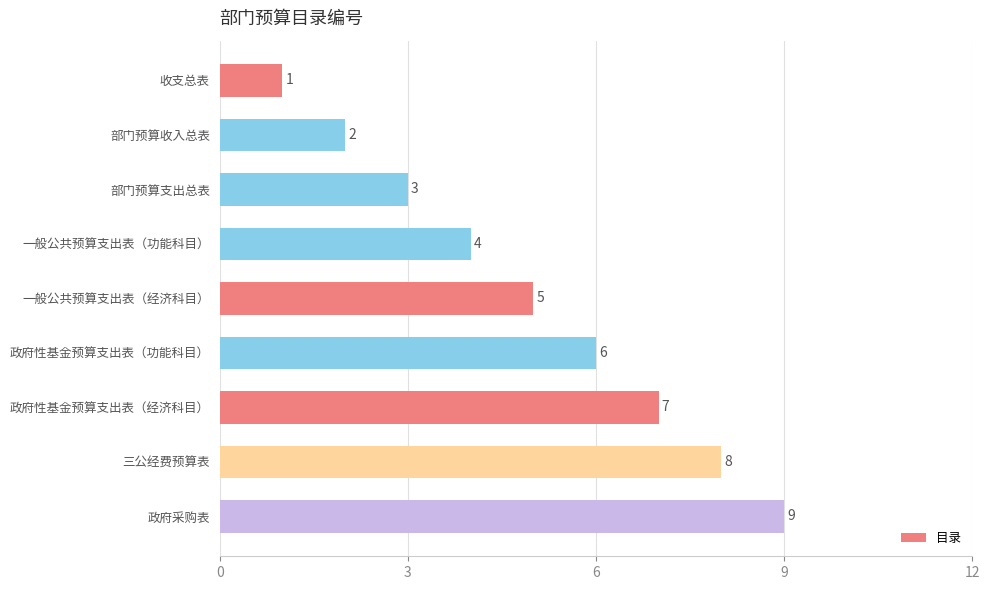

List the labels in order of value, smallest first.

收支总表, 部门预算收入总表, 部门预算支出总表, 一般公共预算支出表（功能科目）, 一般公共预算支出表（经济科目）, 政府性基金预算支出表（功能科目）, 政府性基金预算支出表（经济科目）, 三公经费预算表, 政府采购表